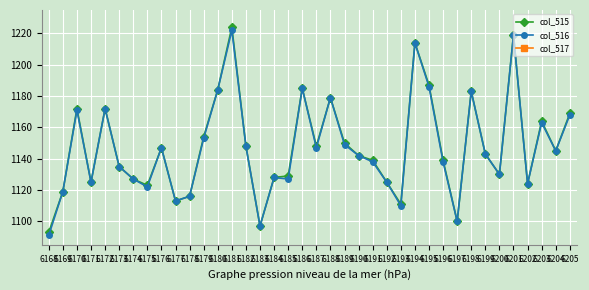

Reading right to left, extract all data points from this chart.

col_515: 6205=1169	6204=1145	6203=1164	6202=1124	6201=1219	6200=1130	6199=1143	6198=1183	6197=1100	6196=1139	6195=1187	6194=1214	6193=1111	6192=1125	6191=1139	6190=1142	6189=1150	6188=1179	6187=1148	6186=1185	6185=1129	6184=1128	6183=1097	6182=1148	6181=1224	6180=1184	6179=1154	6178=1116	6177=1113	6176=1147	6175=1123	6174=1127	6173=1135	6172=1172	6171=1125	6170=1172	6169=1119	6168=1093
col_516: 6205=1168	6204=1145	6203=1163	6202=1124	6201=1219	6200=1130	6199=1143	6198=1183	6197=1100	6196=1138	6195=1186	6194=1214	6193=1110	6192=1125	6191=1138	6190=1142	6189=1149	6188=1179	6187=1147	6186=1185	6185=1127	6184=1128	6183=1097	6182=1148	6181=1222	6180=1184	6179=1153	6178=1116	6177=1113	6176=1147	6175=1122	6174=1127	6173=1135	6172=1172	6171=1125	6170=1171	6169=1119	6168=1091
col_517: 6205=1	6204=0	6203=1	6202=0	6201=0	6200=0	6199=0	6198=0	6197=0	6196=1	6195=1	6194=0	6193=1	6192=0	6191=1	6190=0	6189=1	6188=0	6187=1	6186=0	6185=2	6184=0	6183=0	6182=0	6181=2	6180=0	6179=1	6178=0	6177=0	6176=0	6175=1	6174=1	6173=0	6172=0	6171=0	6170=1	6169=0	6168=2